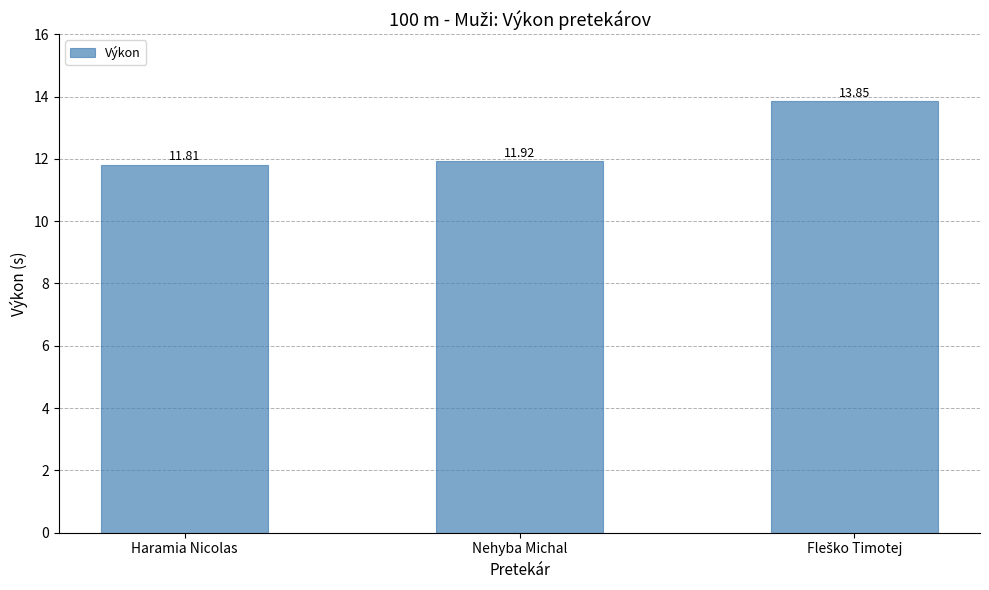

The chart shows a value of 11.8 at Haramia Nicolas. True or false?

True